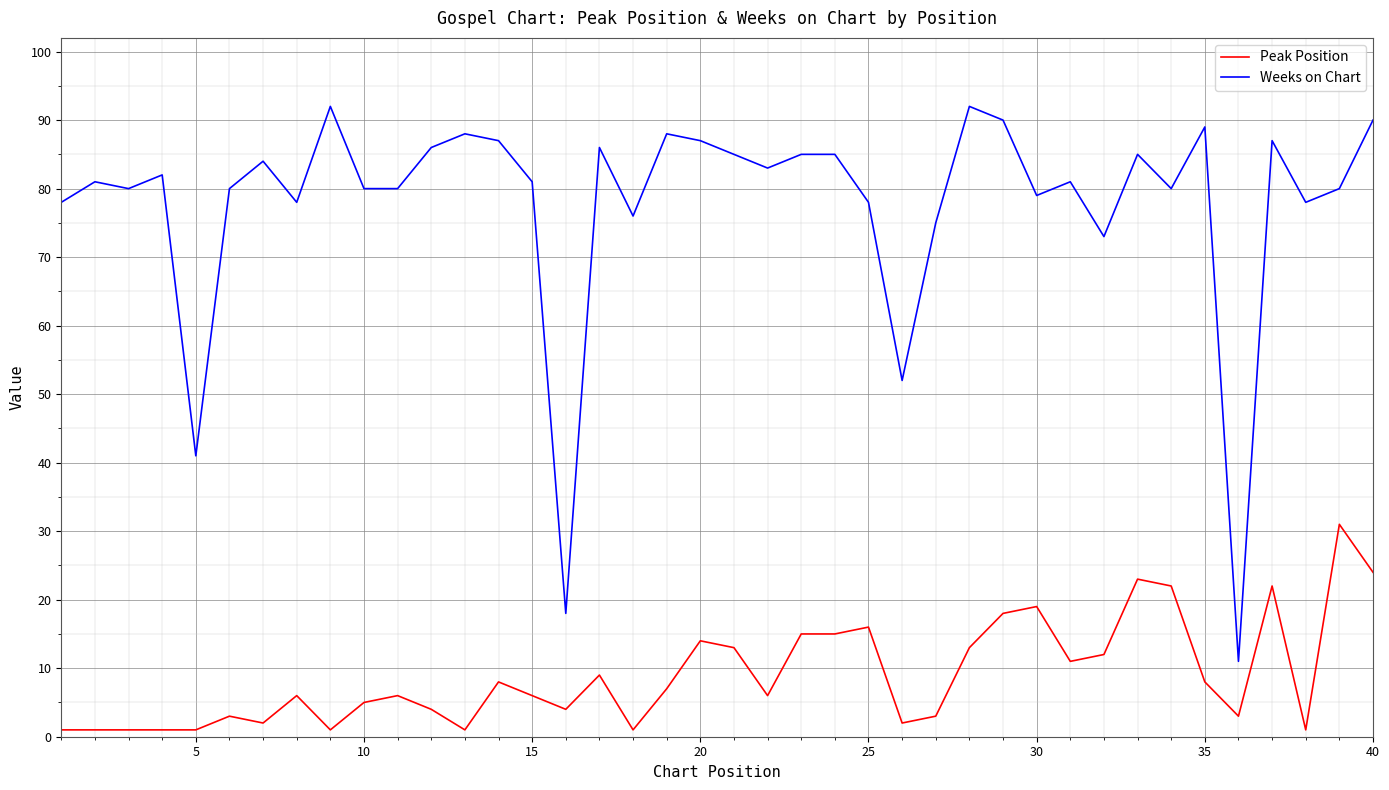

What is the difference between the maximum and minimum values in the Weeks on Chart series?

81